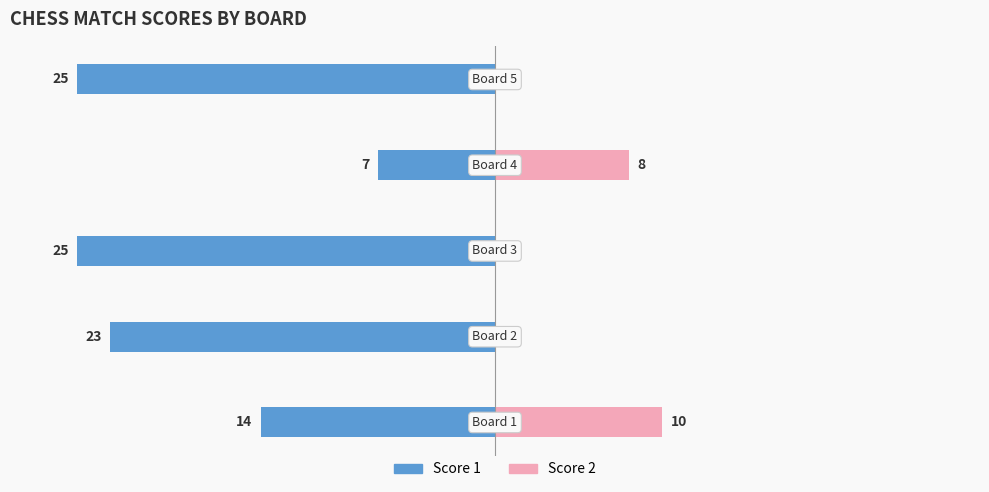

Between 1 and 2, which series saw the biggest shift?

Score 1